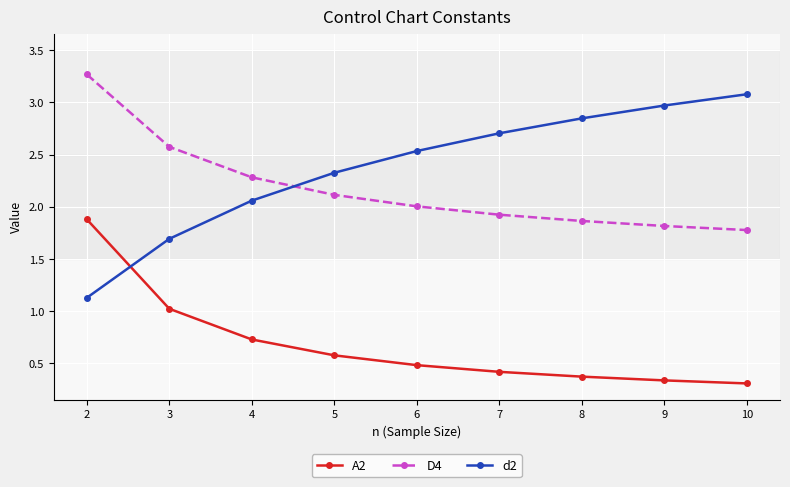

At 5, list the series in order from smallest to largest.

A2, D4, d2